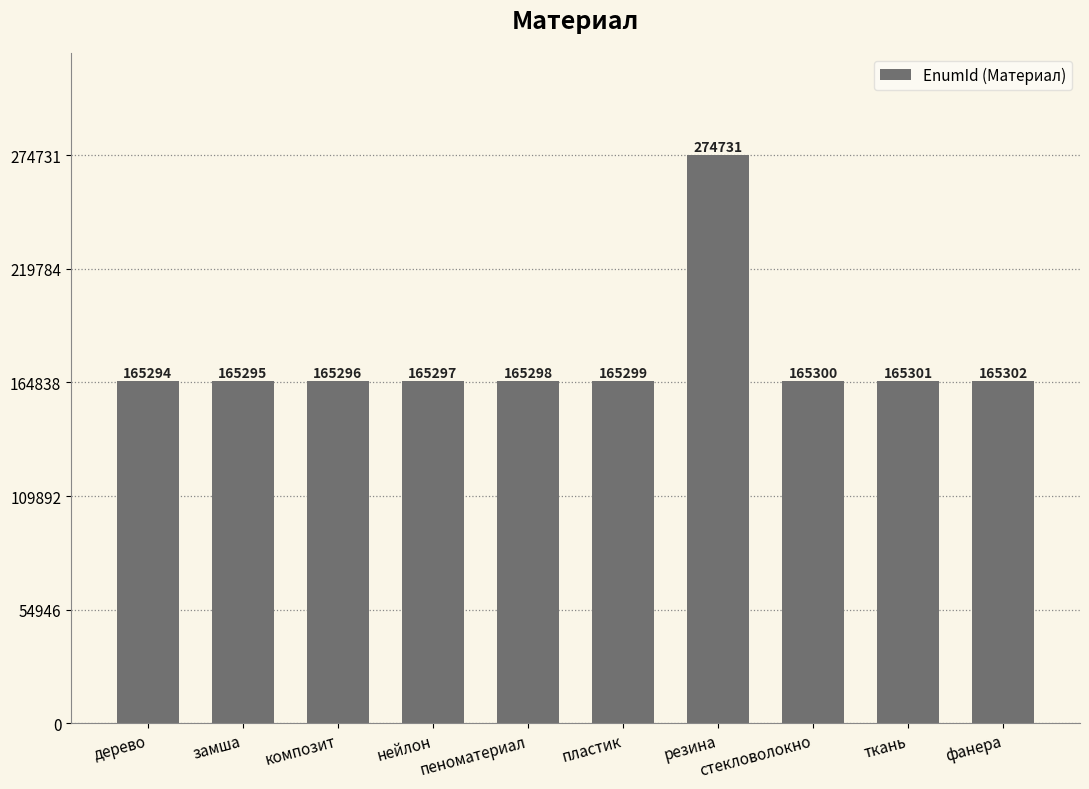

At which label is the value closest to 220012?

фанера